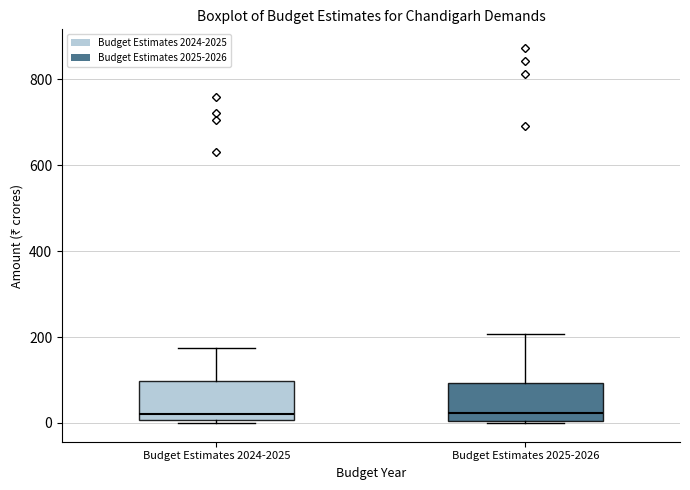

Reading left to right, transcribe this box plot: for each box, give where its median line is, the range the box spans, and where its two whiskers end, as read against the y-axis. The values are not printed on the chart, so give them approximately, as read against the axis.

Budget Estimates 2024-2025: median 20, box 0 to 100, whiskers 0 (just below the box's lower edge) to 180
Budget Estimates 2025-2026: median 20, box 0 to 100, whiskers 0 to 200